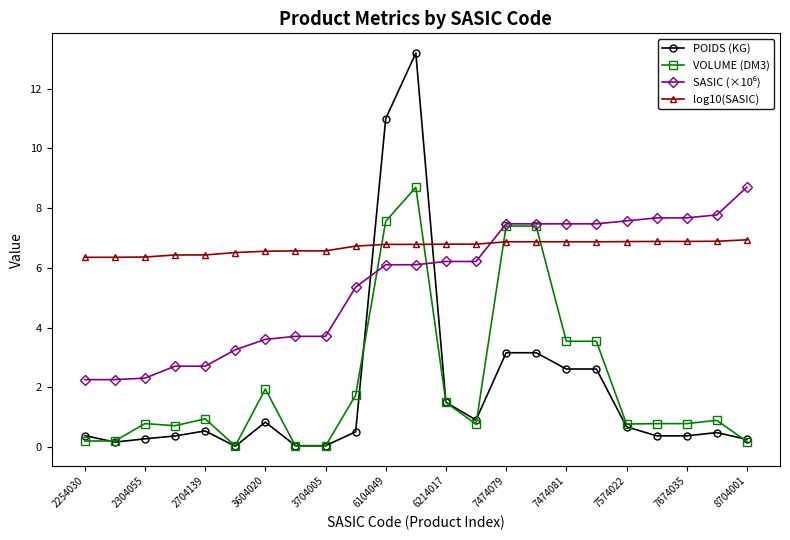

What is the highest value of the POIDS (KG) series?

13.2